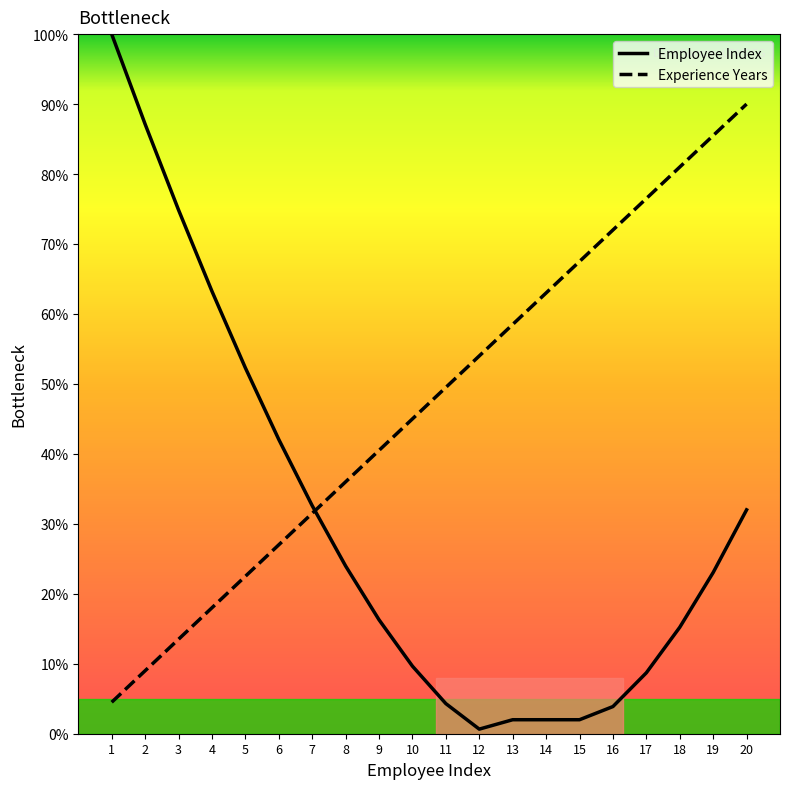

The value of Employee Index at 5 is 52.3. True or false?

True